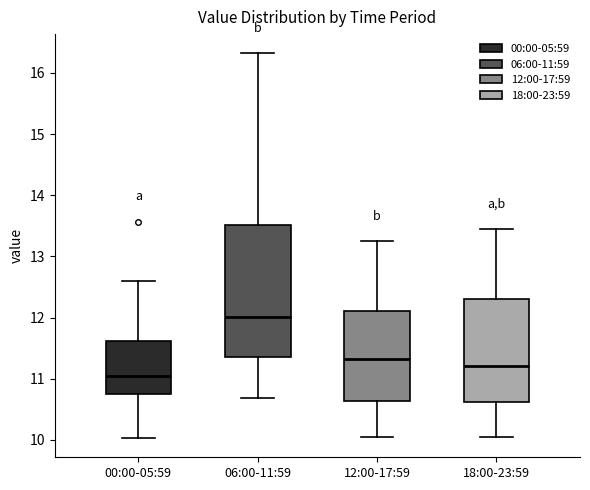

Where is the lower edge of the box for 12:00-17:59 on the y-axis? The values are not printed on the chart, so give them approximately, as read against the axis.

10.6